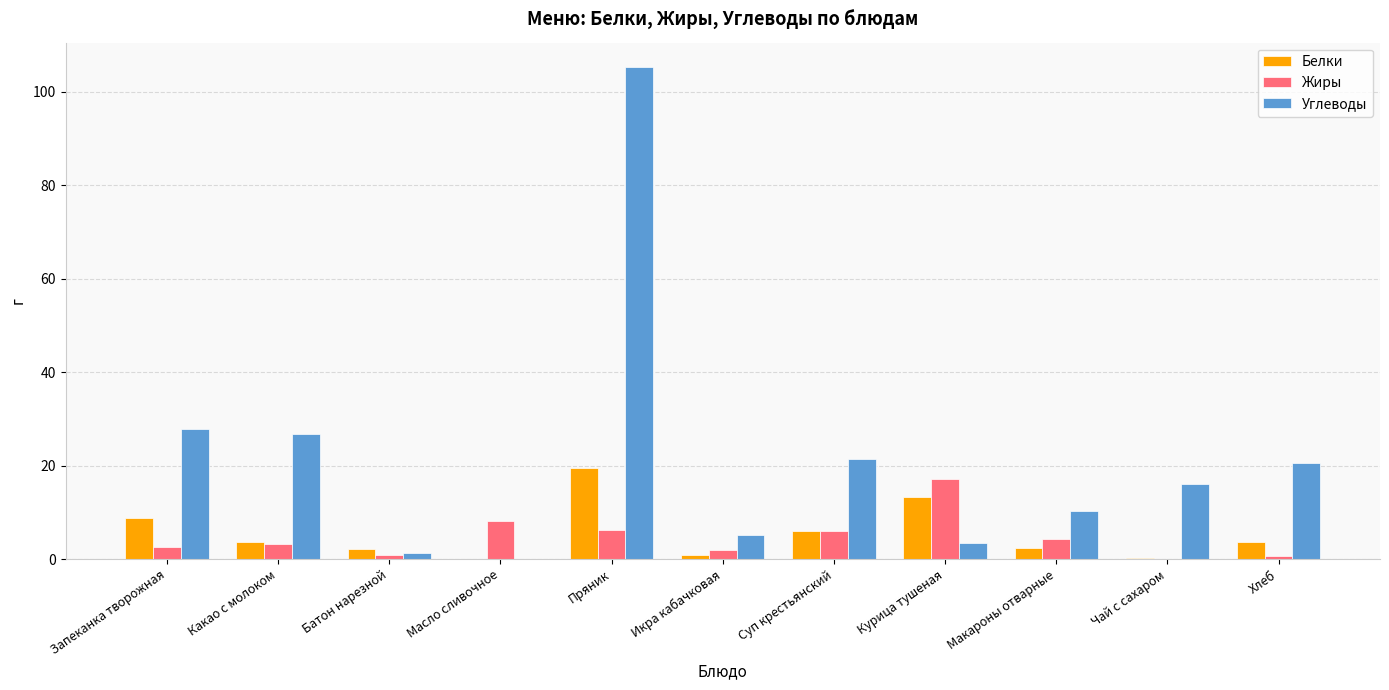

Read the Белки value at Чай с сахаром.

0.2